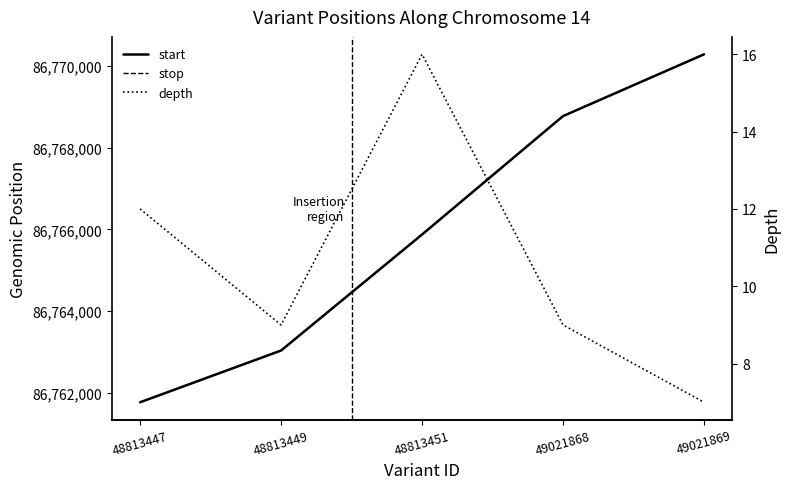

Count the number of data series in this chart.

3